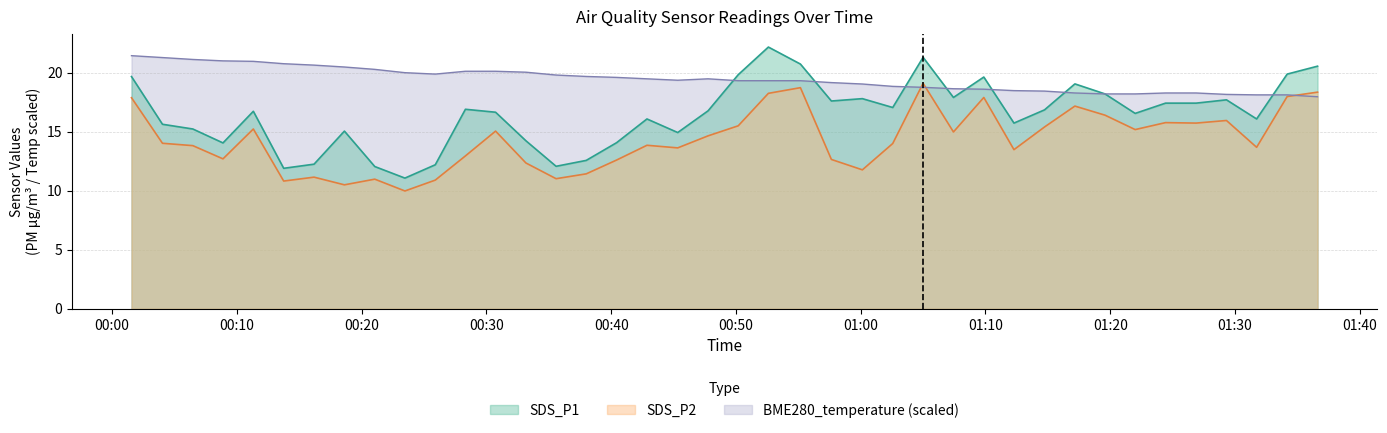

What is the value of the SDS_P2 point at the 20th from the left?

14.7